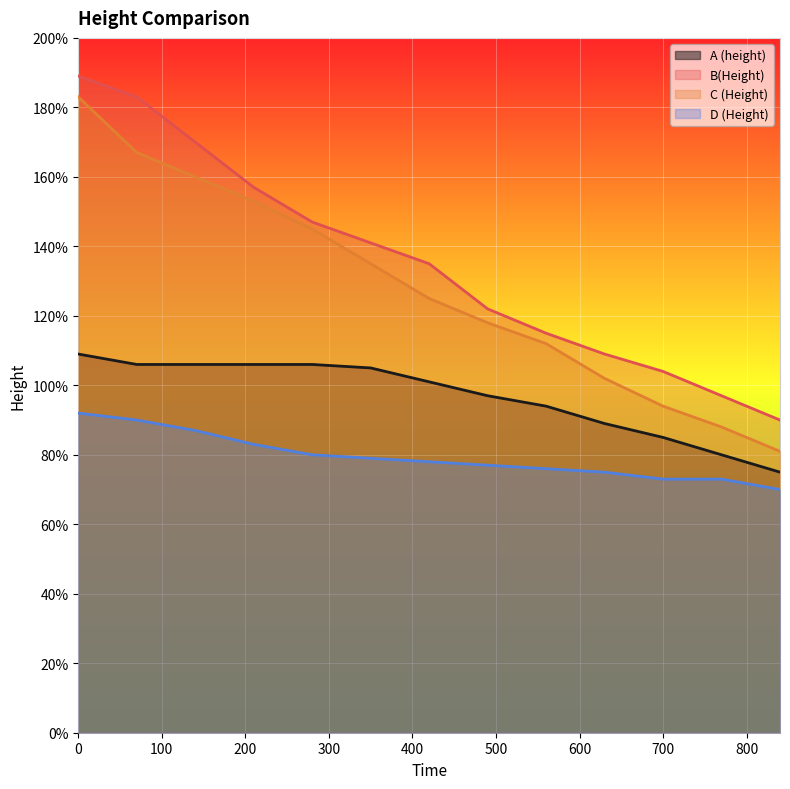

True or false: C (Height) has a value of 0.9 at 700.

True